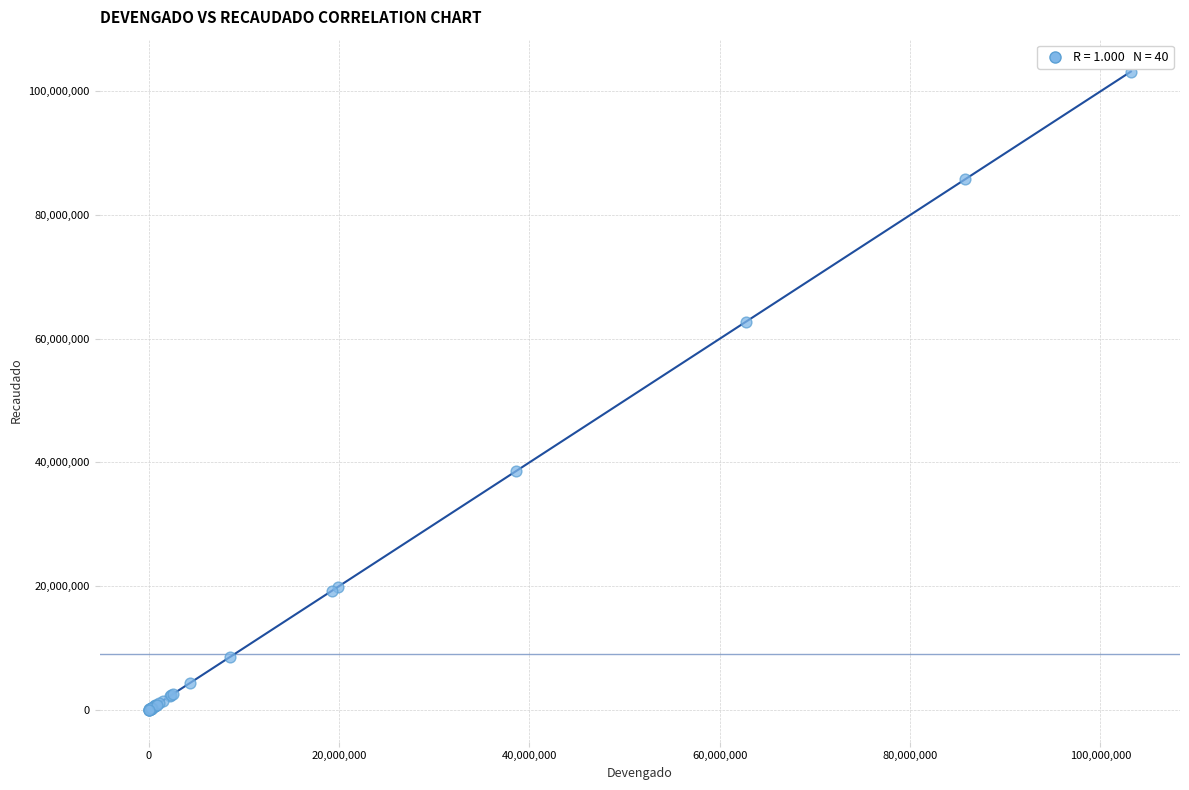

What Y value in the scatter plot is closest to 51604946?

62717640.6